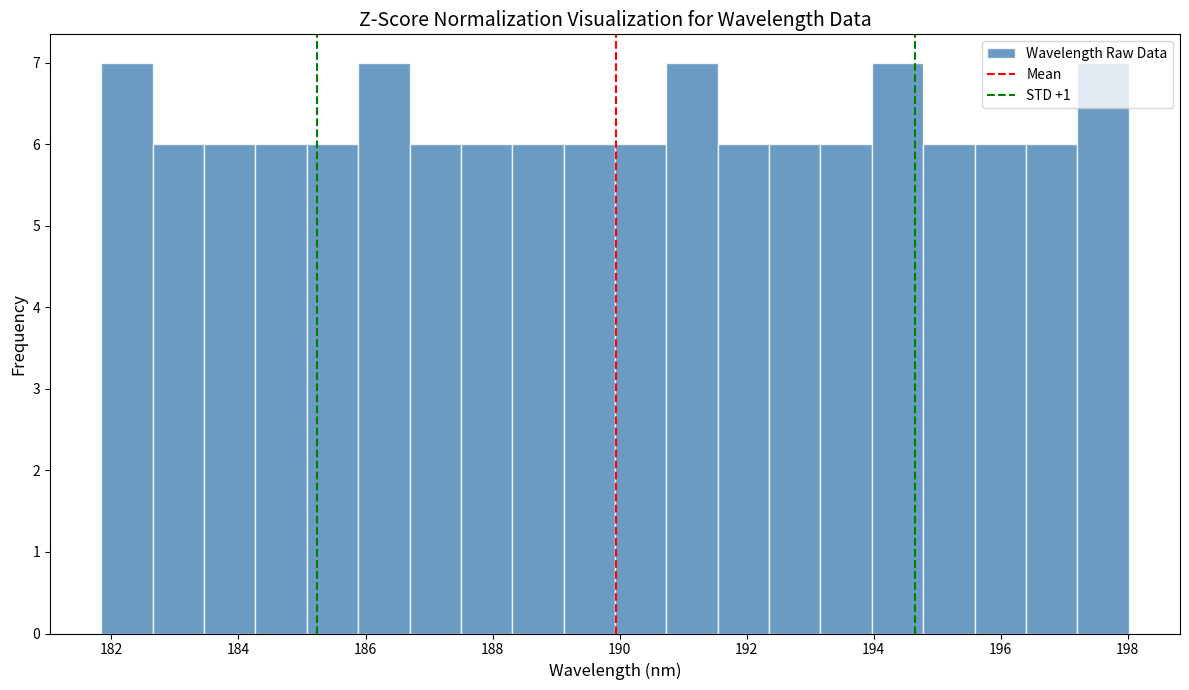

Reading left to right, list every bar in this chart as the range it spans on the x-axis followed by its height. Neither the bar edges nor the heights are printed on the chart, so give them approximately, as read against the axes.

181.8 to 182.6: 7
182.6 to 183.4: 6
183.4 to 184.2: 6
184.2 to 185.0: 6
185.0 to 185.8: 6
185.8 to 186.6: 7
186.6 to 187.6: 6
187.6 to 188.4: 6
188.4 to 189.2: 6
189.2 to 190.0: 6
190.0 to 190.8: 6
190.8 to 191.6: 7
191.6 to 192.4: 6
192.4 to 193.2: 6
193.2 to 194.0: 6
194.0 to 194.8: 7
194.8 to 195.6: 6
195.6 to 196.4: 6
196.4 to 197.2: 6
197.2 to 198.0: 7